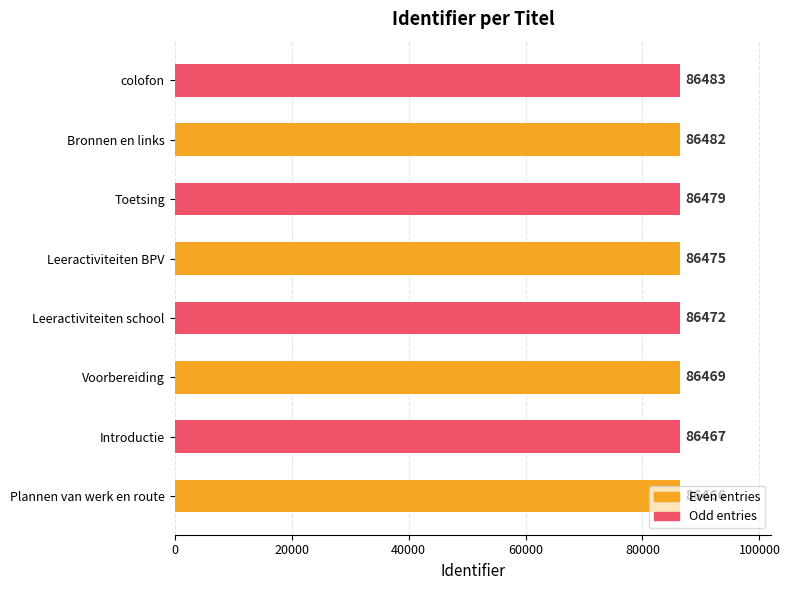

What is the difference between the second highest and minimum values?

16